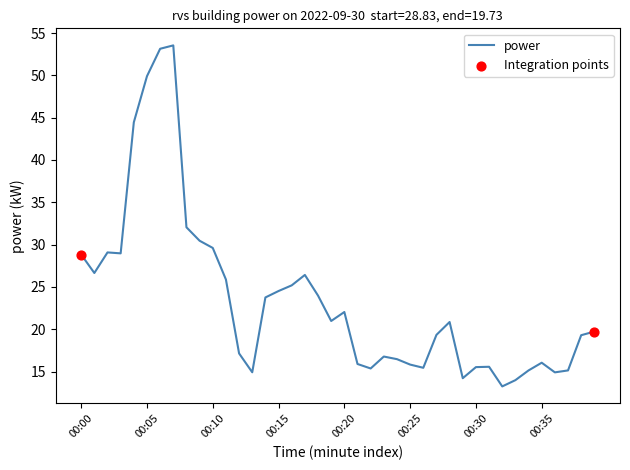

What is the greatest value displayed?

53.5